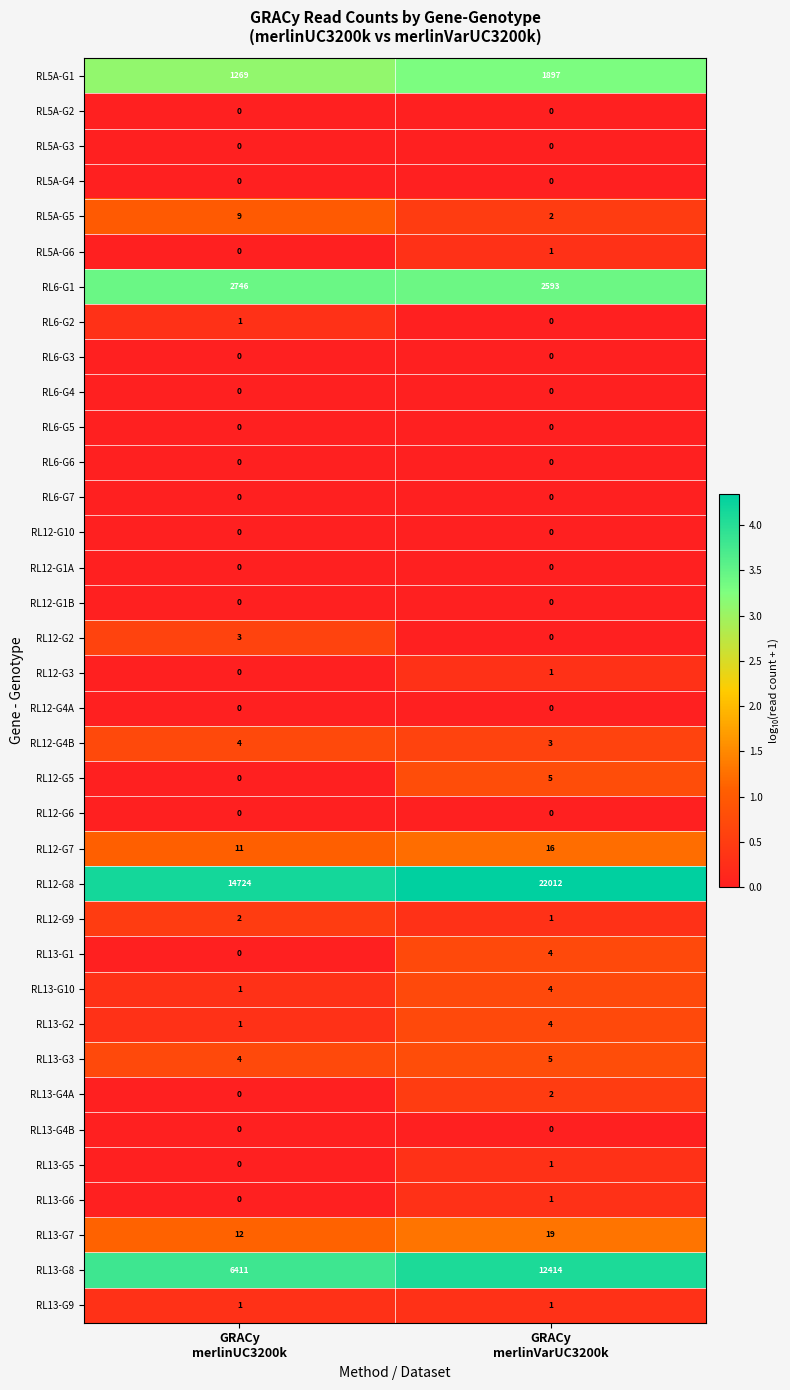

What is the difference between the highest and lowest values at GRACy
merlinUC3200k?

14724